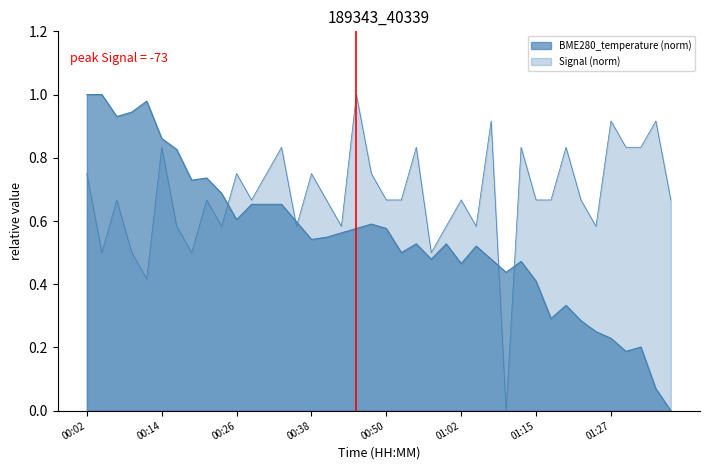

What is the sum of the Signal values at 00:45 and 01:32?

1.8